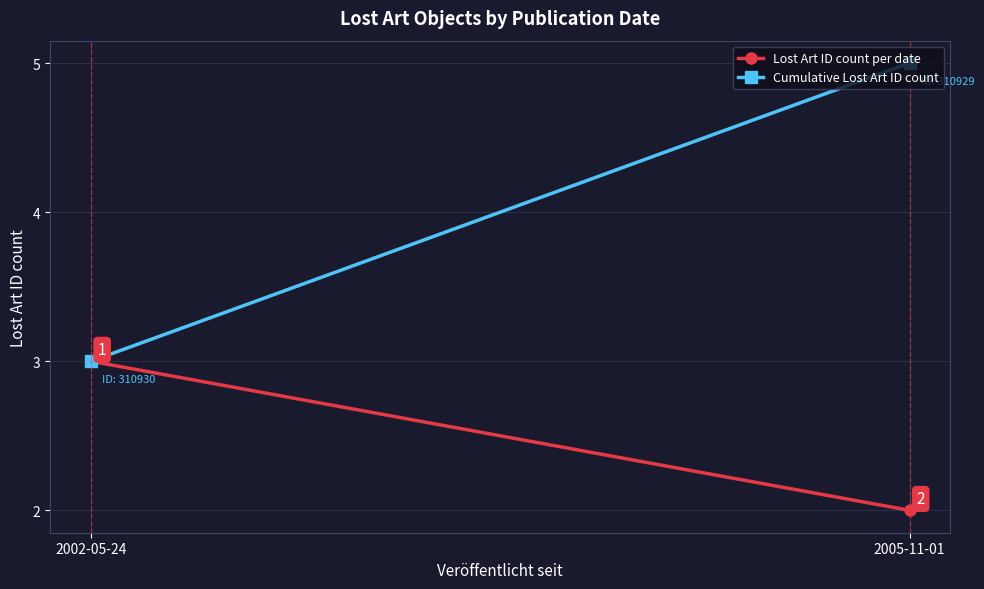

Is it true that Lost Art ID count per date equals 4 at 2002-05-24?

False